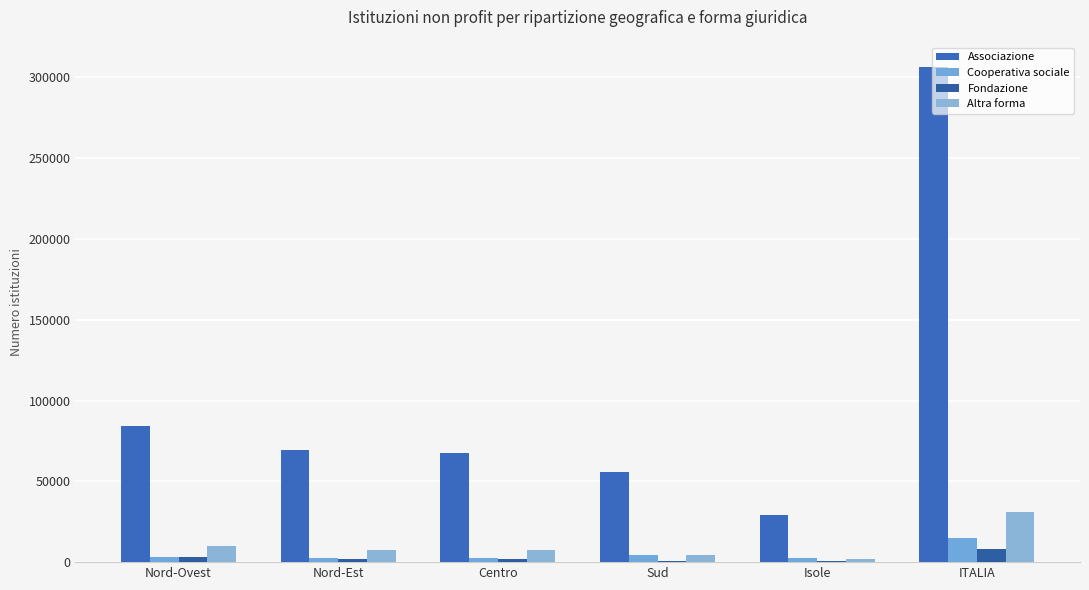

True or false: Altra forma has a value of 55677 at ITALIA.

False